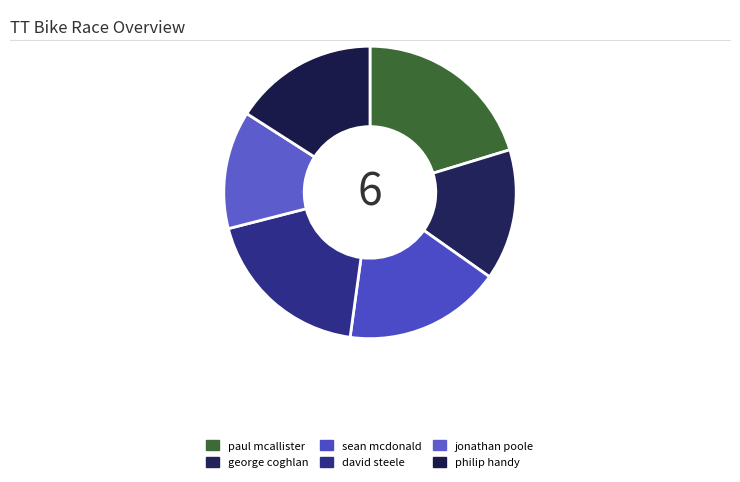

How many segments does this pie chart have?

6